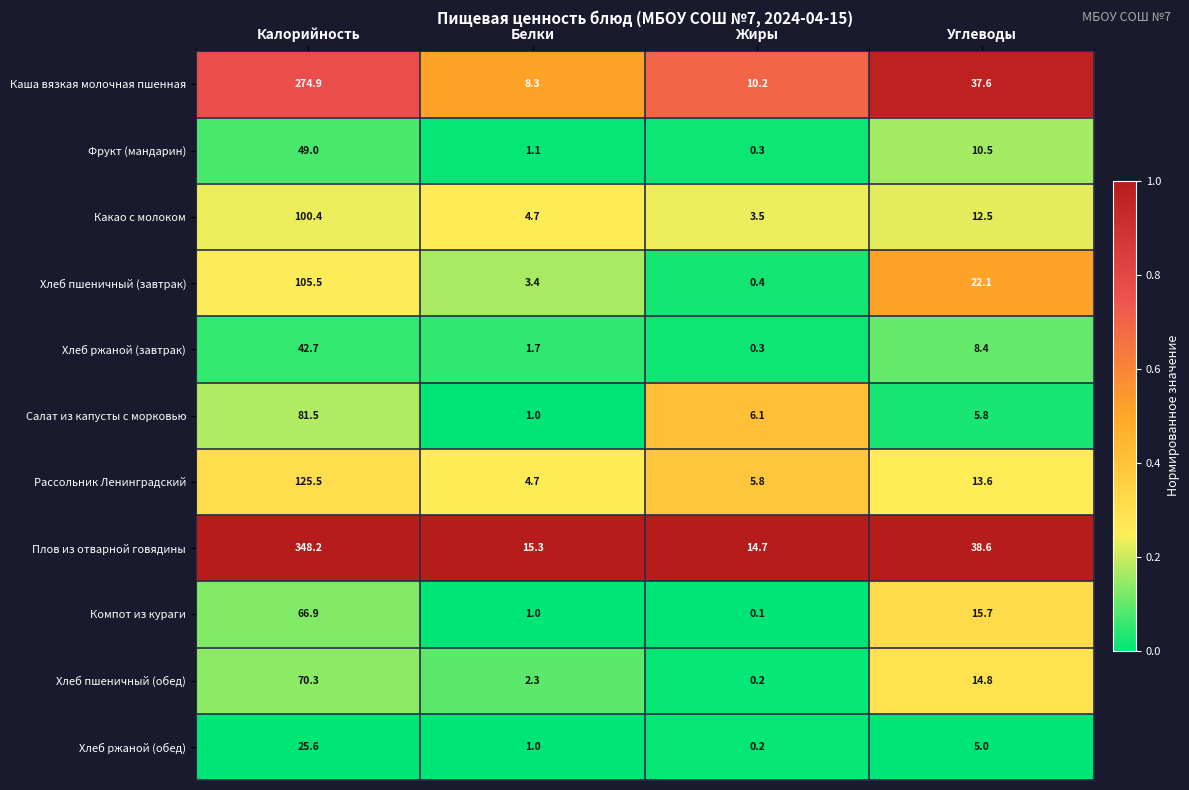

The value of Компот из кураги at Белки is 1.4. True or false?

False